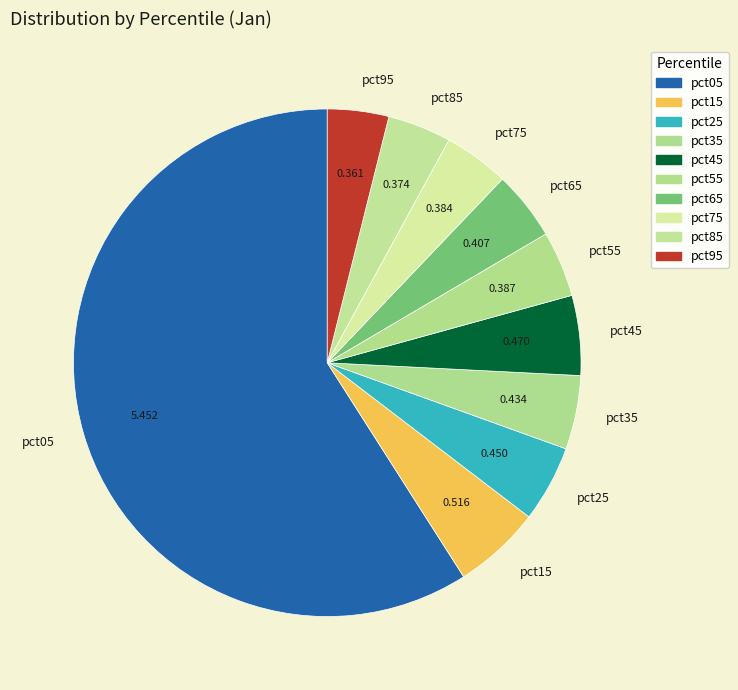

Do pct35 and pct45 together represent more than half of the pie?

No